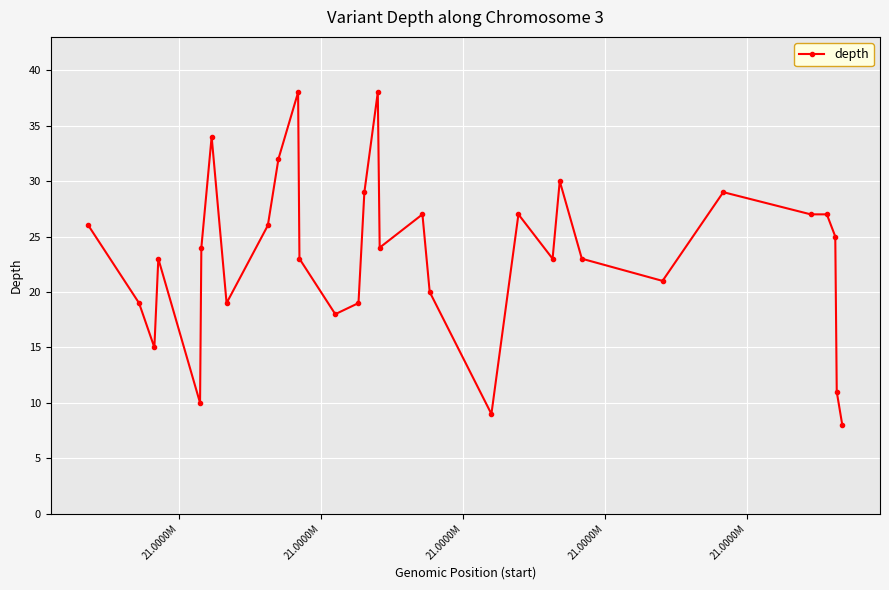

True or false: the data has more than 0 interior local peaks.

True